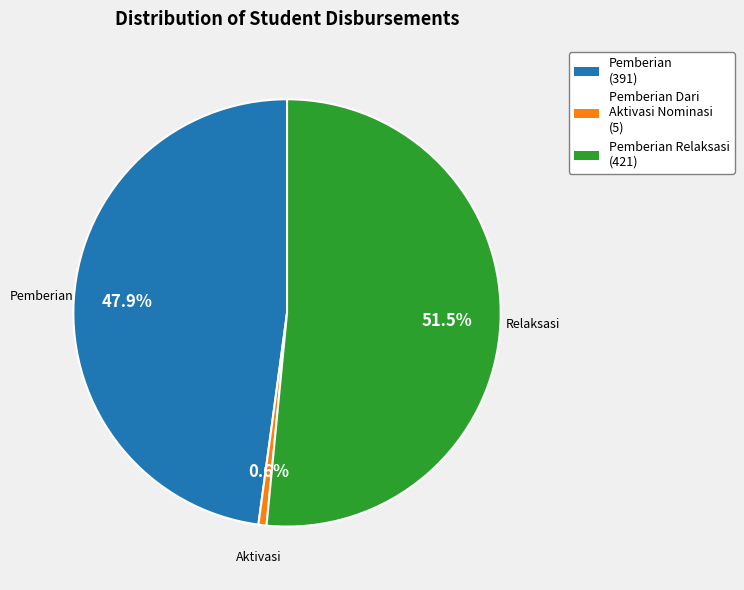

Is there a majority slice in this chart?

Yes